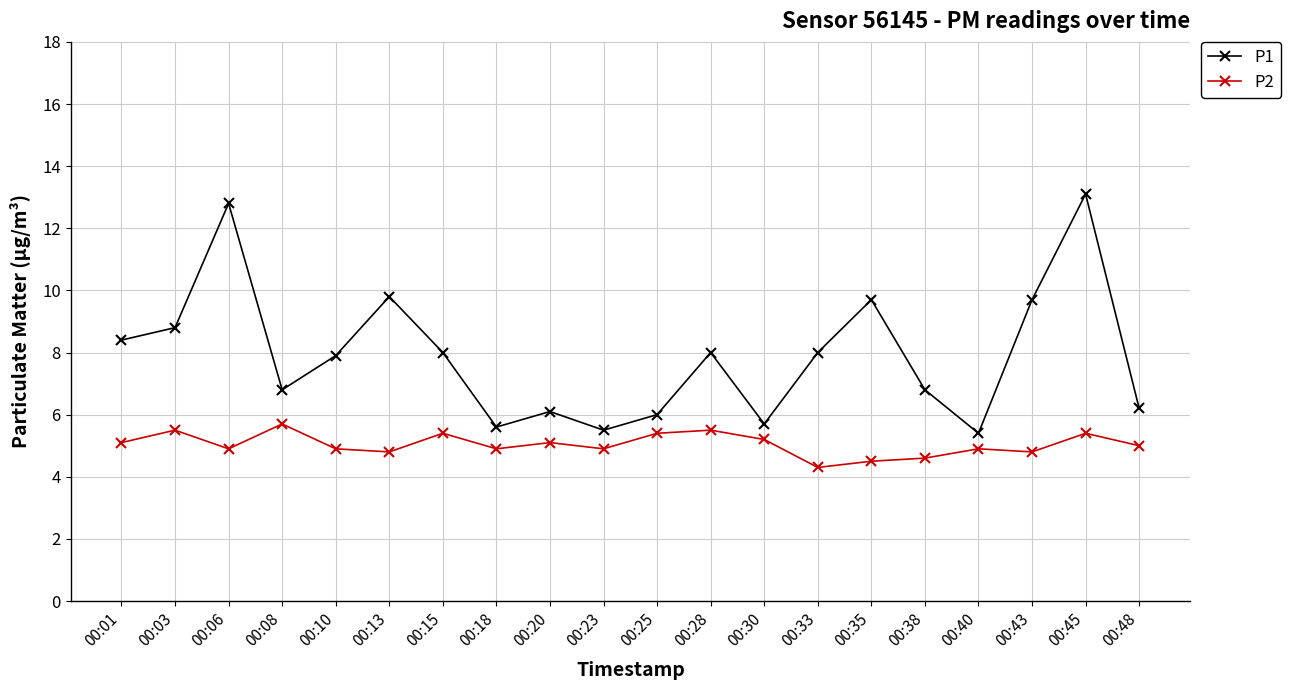

Rank the series at 00:08 from lowest to highest value.

P2, P1